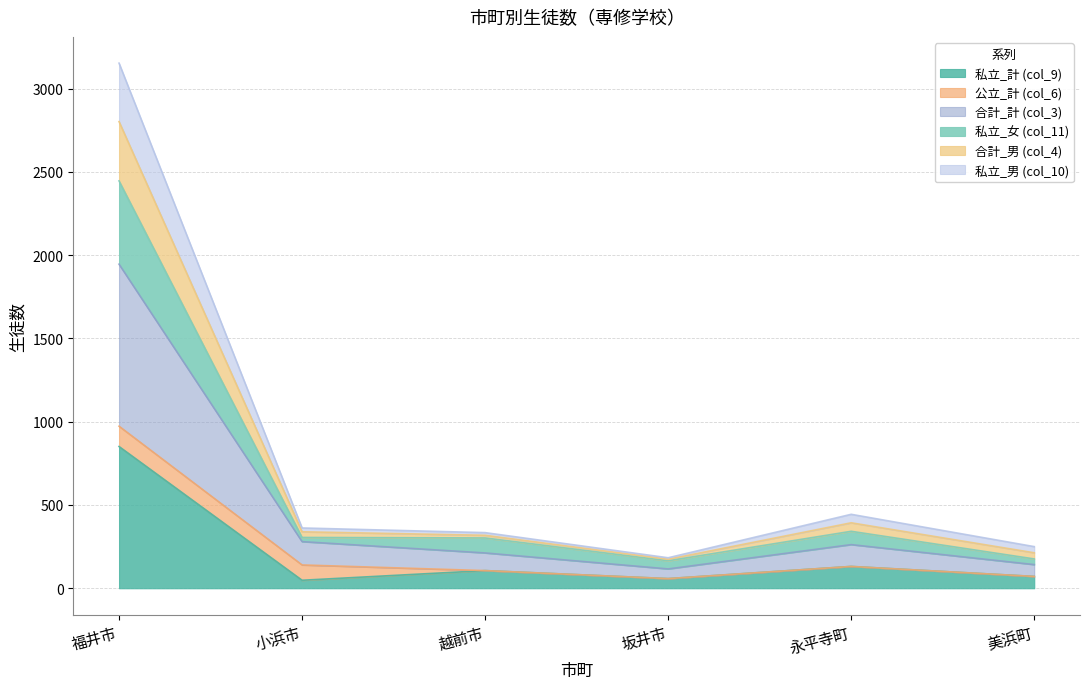

What is the difference between the second highest and second lowest values in the 私立_計 (col_9) series?

73